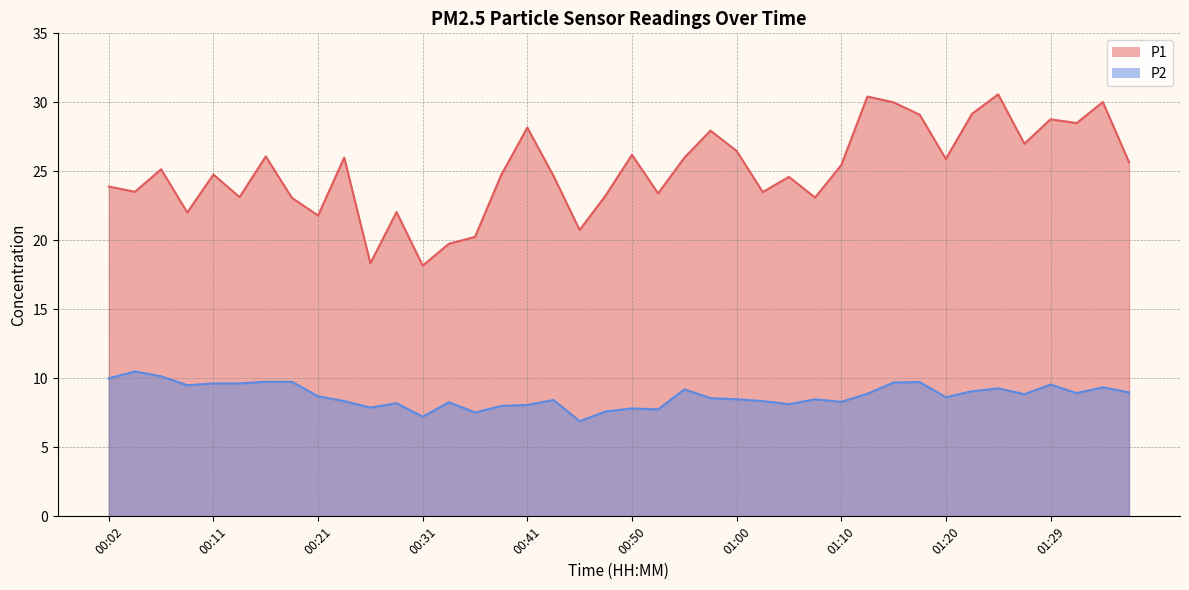

What position from the left is 01:24?

35